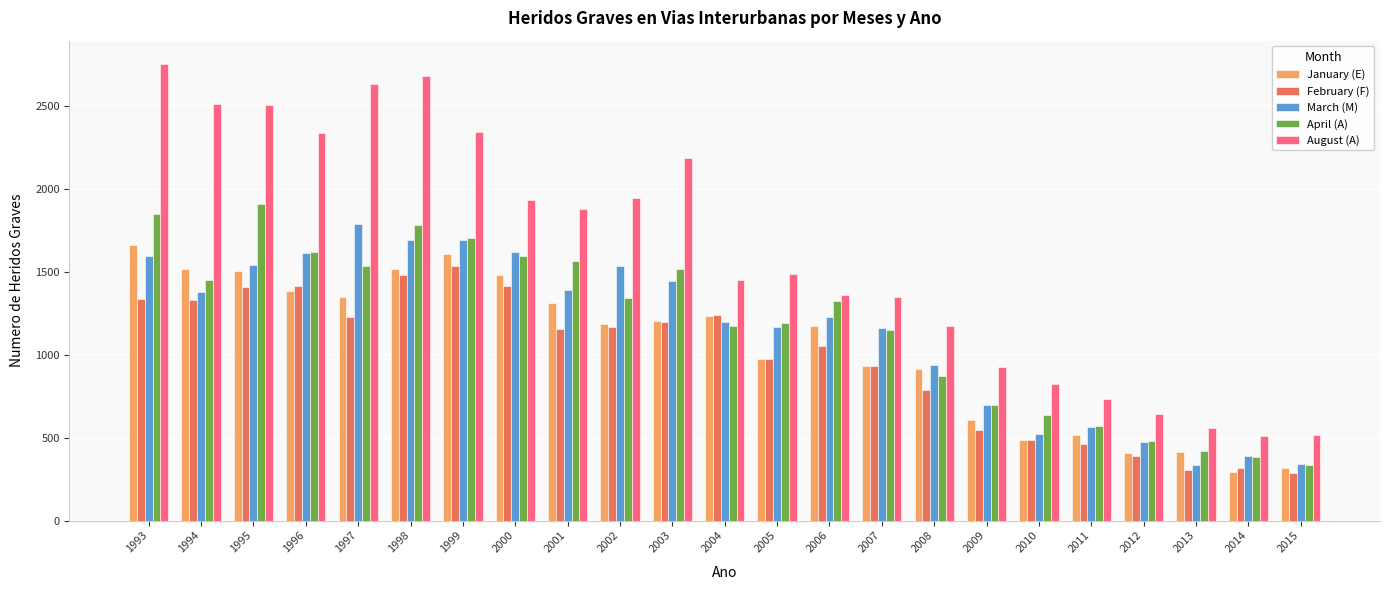

How many bars are there in total?

115